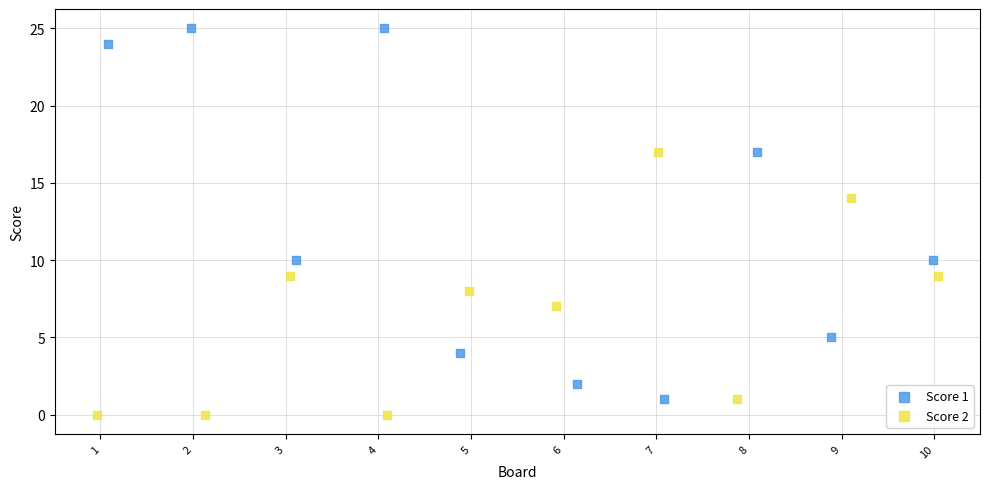

Which series contains the lowest Y value?

Score 2